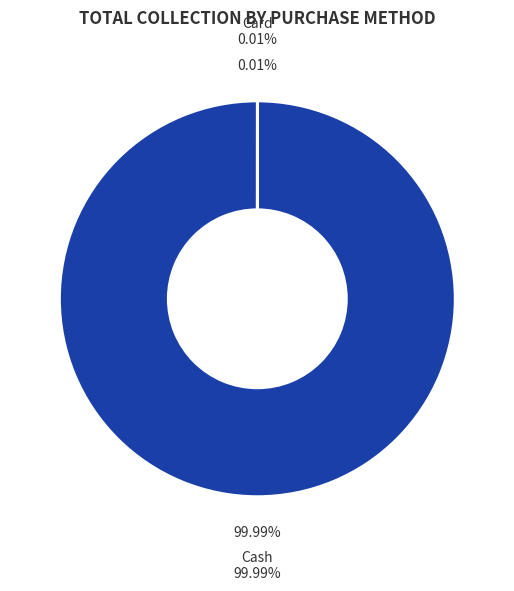

Count the number of slices in the pie.

2